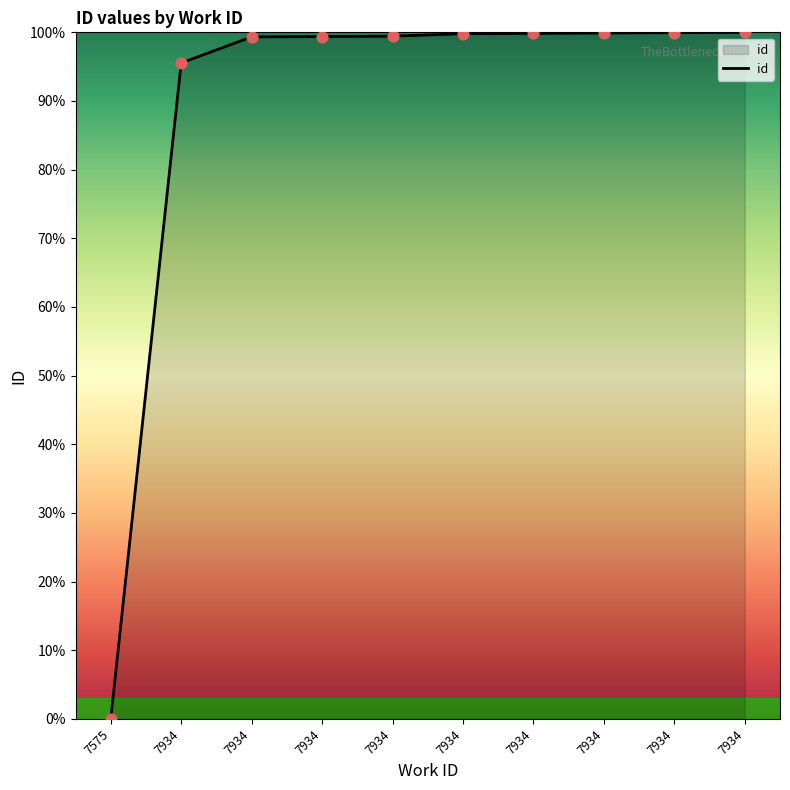

What is the ratio of the value at 7934 to the value at 7934?

1.0